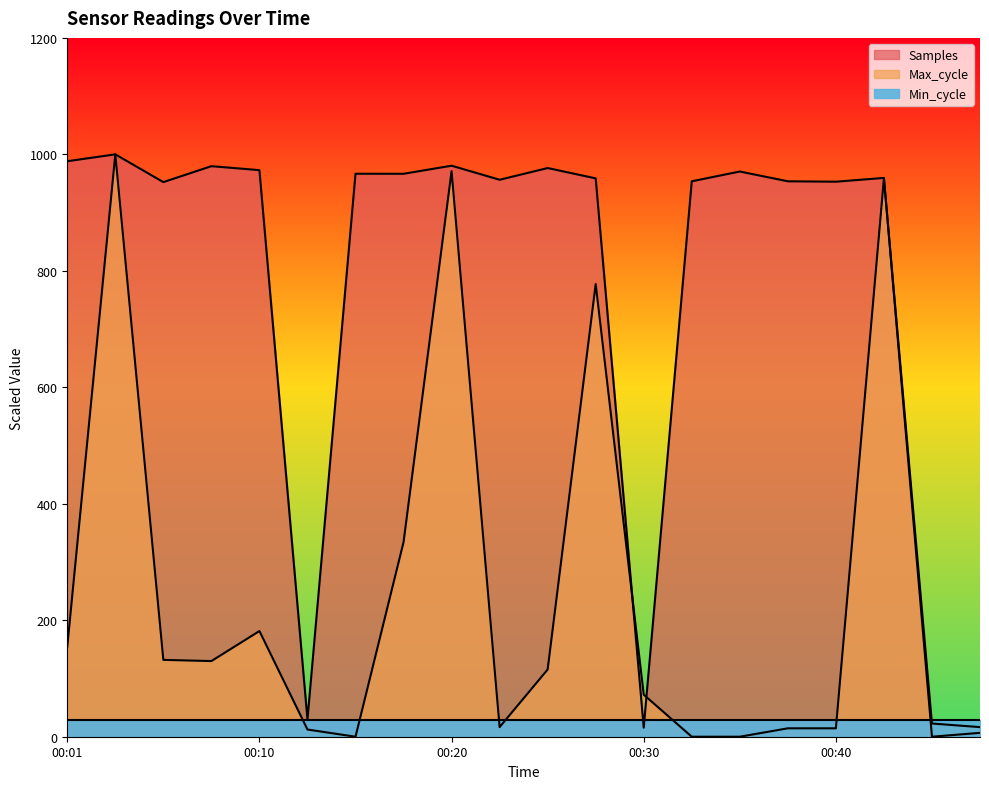

Which has a higher value, 00:10 or 00:05?

00:10